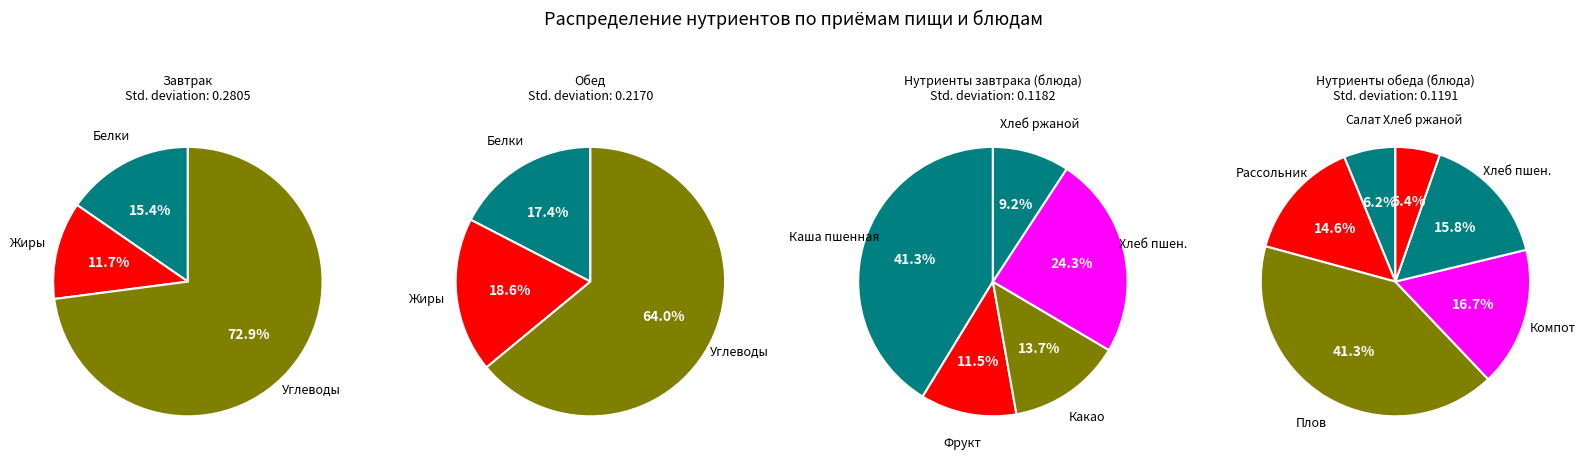

To the nearest percent, what is the difference between the 4 and 1 slice percentages?

2%